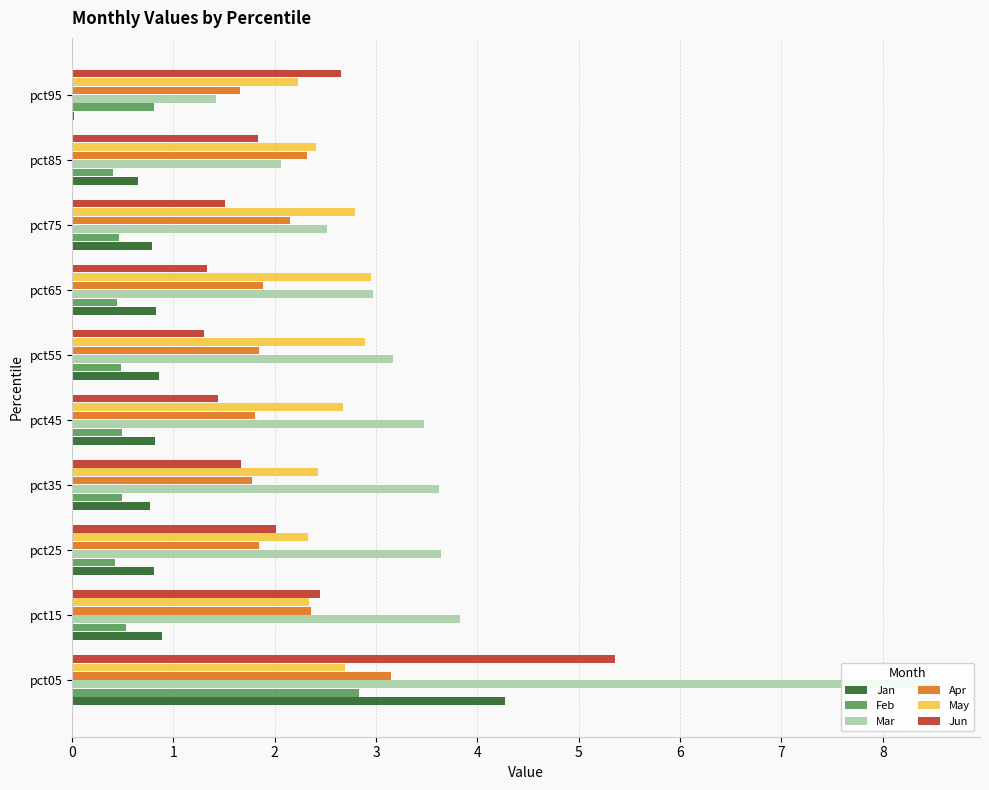

Which series changed the most between pct35 and pct75?

Mar